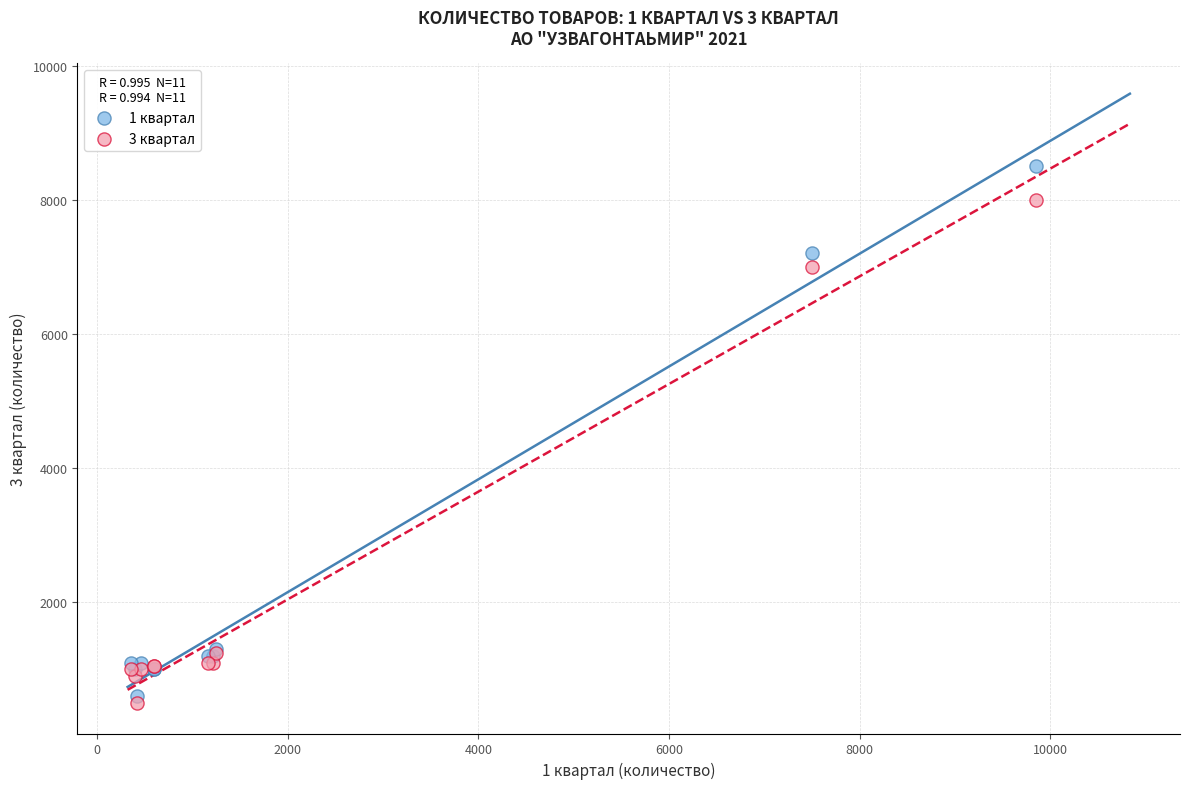

Which series reaches the maximum Y coordinate?

1 квартал